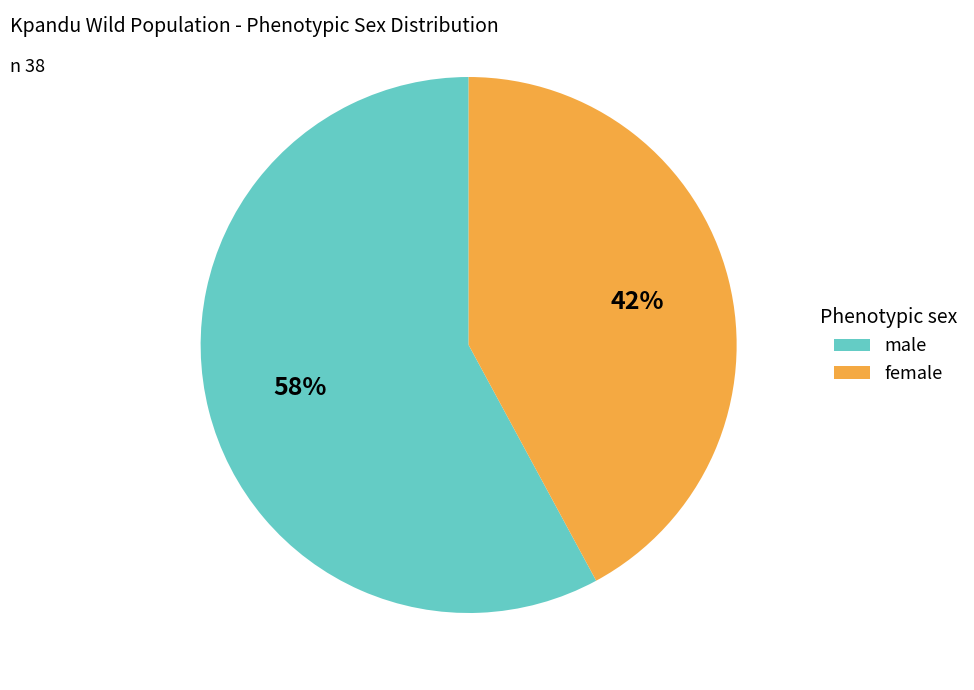

To the nearest percent, what is the average slice percentage?

50%